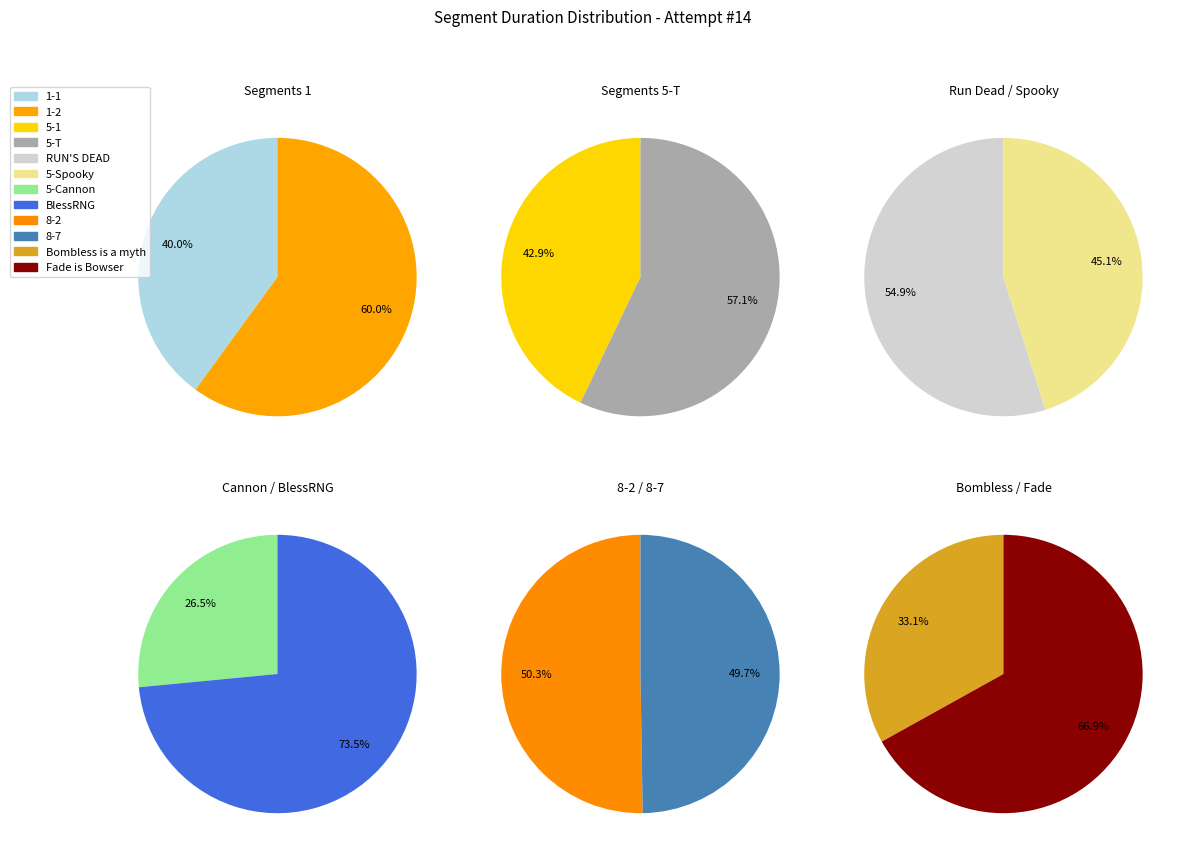

What is the largest slice in the pie chart?

Fade is Bowser